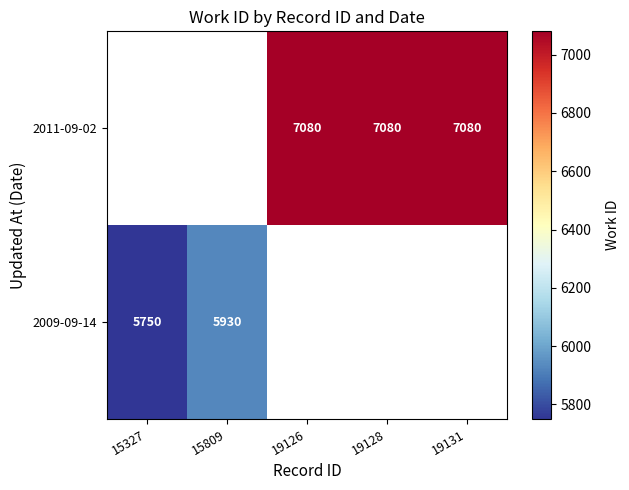

The 2011-09-02 series shows 7080 at 19126. True or false?

True